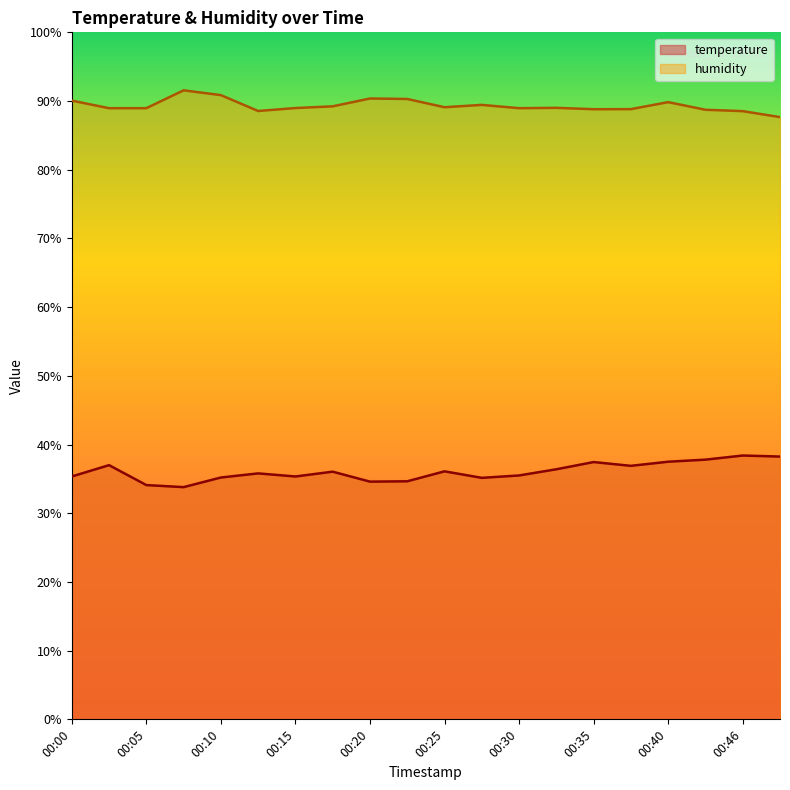

Rank the categories by temperature value from lowest to highest.

00:07, 00:05, 00:20, 00:23, 00:28, 00:10, 00:00, 00:15, 00:30, 00:12, 00:18, 00:25, 00:33, 00:38, 00:02, 00:35, 00:40, 00:43, 00:48, 00:46